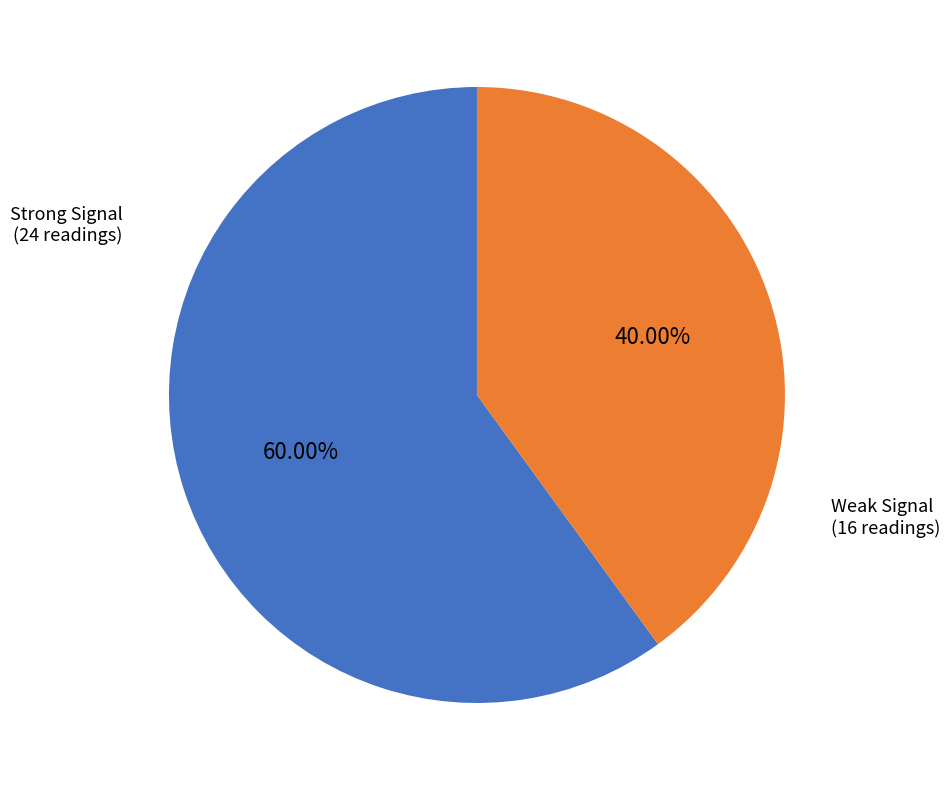

Does any single category account for the majority?

Yes